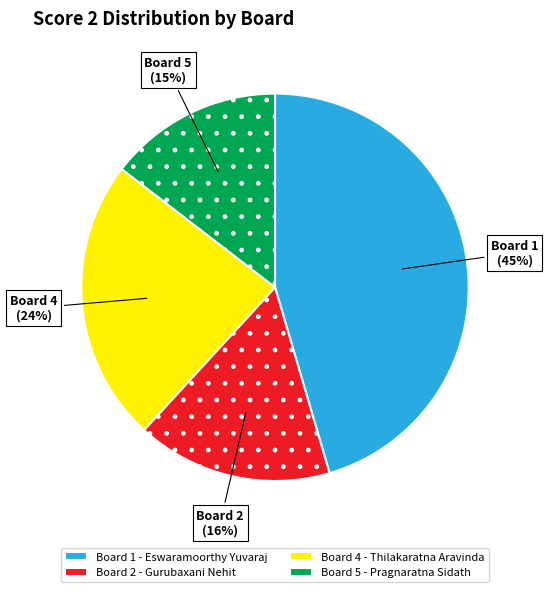

To the nearest percent, what is the difference between the Board 4 and Board 5 slice percentages?

9%